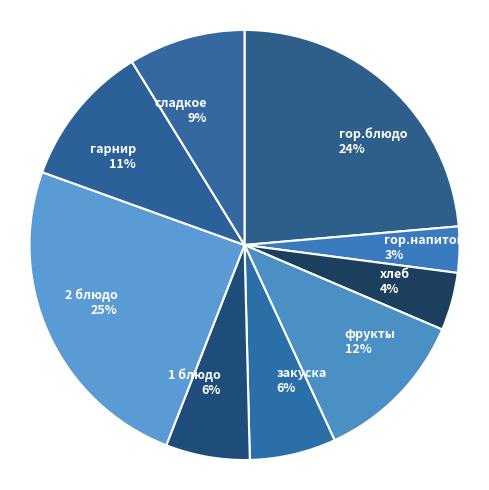

What is the largest slice in the pie chart?

2 блюдо